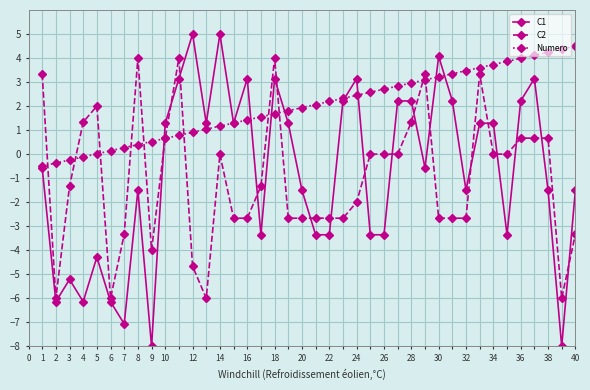

What is the maximum value for C1?

5.0